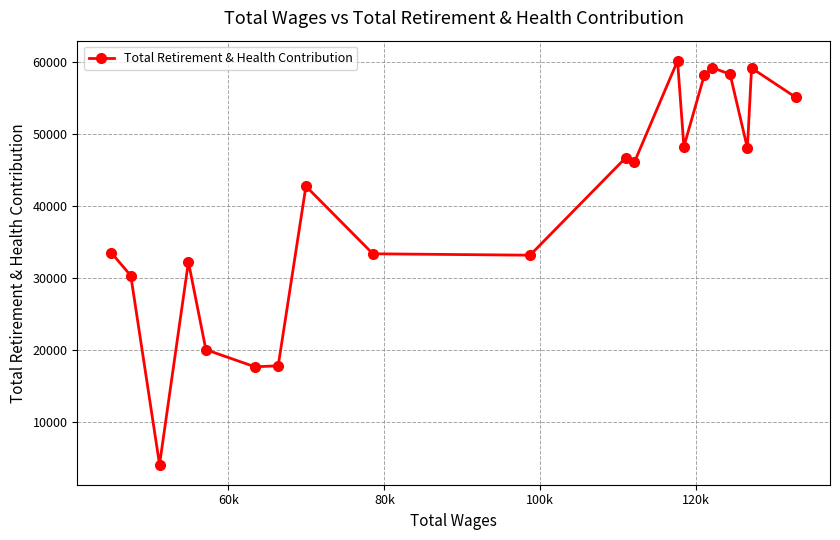

What is the smallest value displayed?

4174